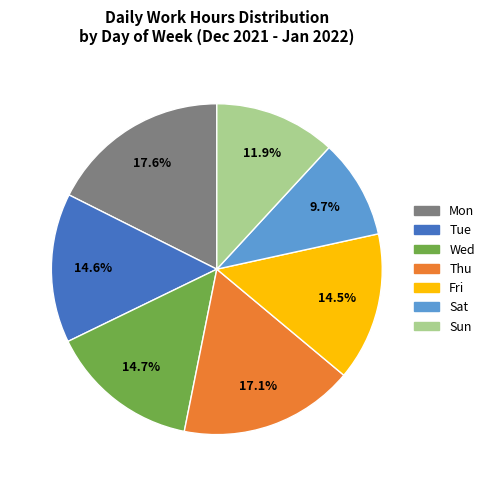

To the nearest percent, what is the average slice percentage?

14%